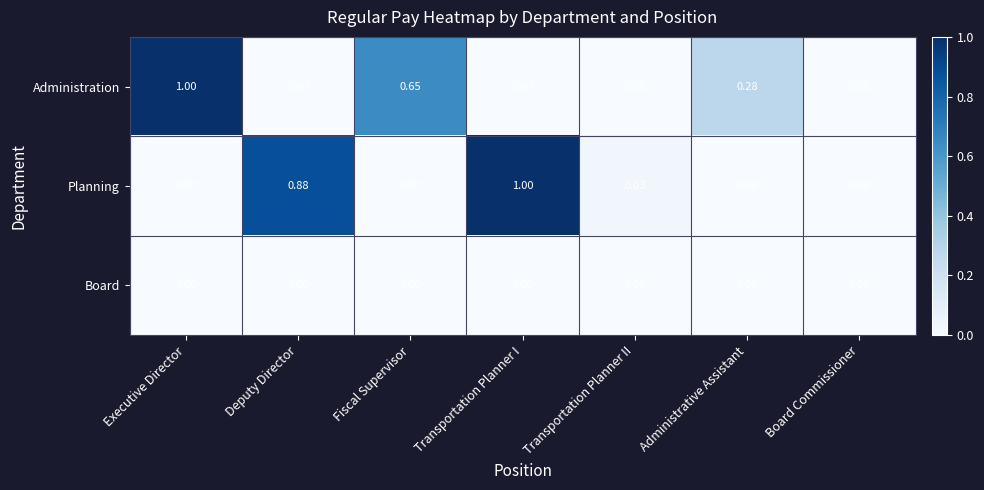

Which series changed the most between Transportation Planner II and Board Commissioner?

Planning